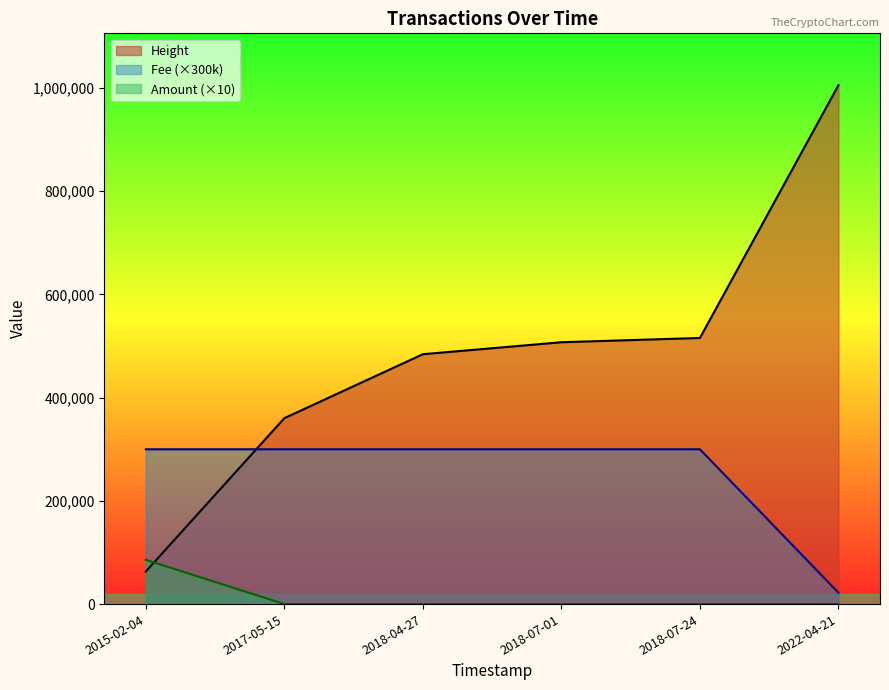

What is the total value across all series at 2017-05-15?

660312.0